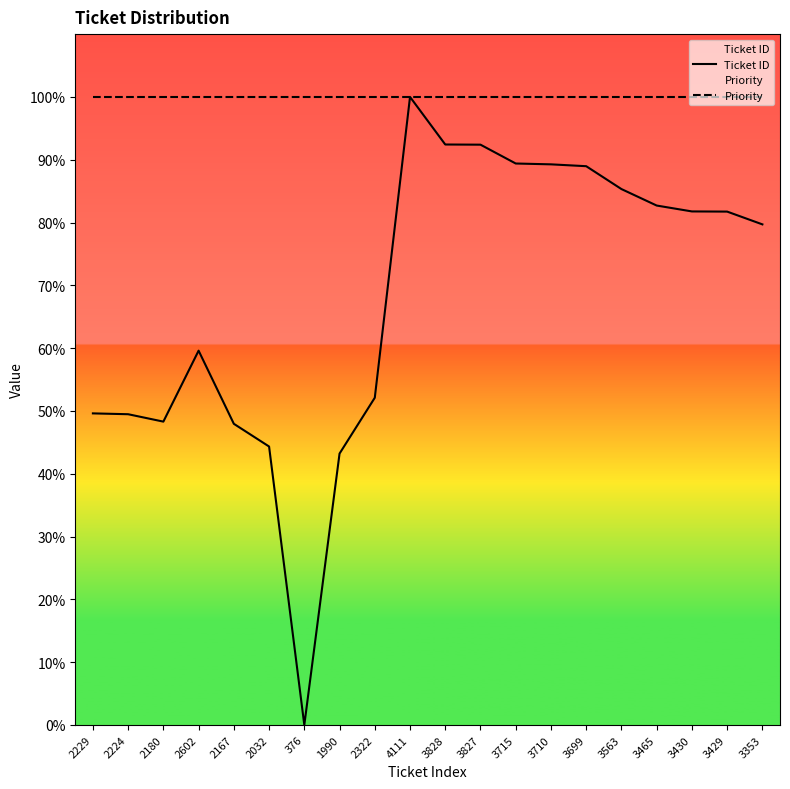

Which series has the largest total across all categories?

Priority